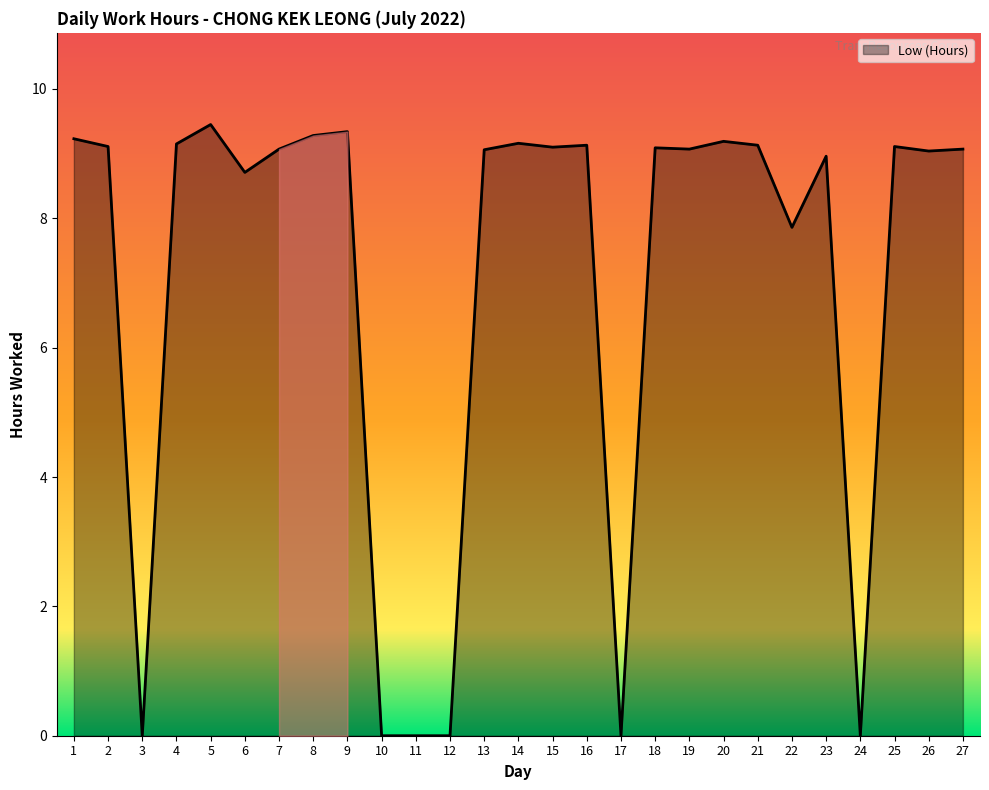

What is the difference between the values at 11 and 27?

9.1